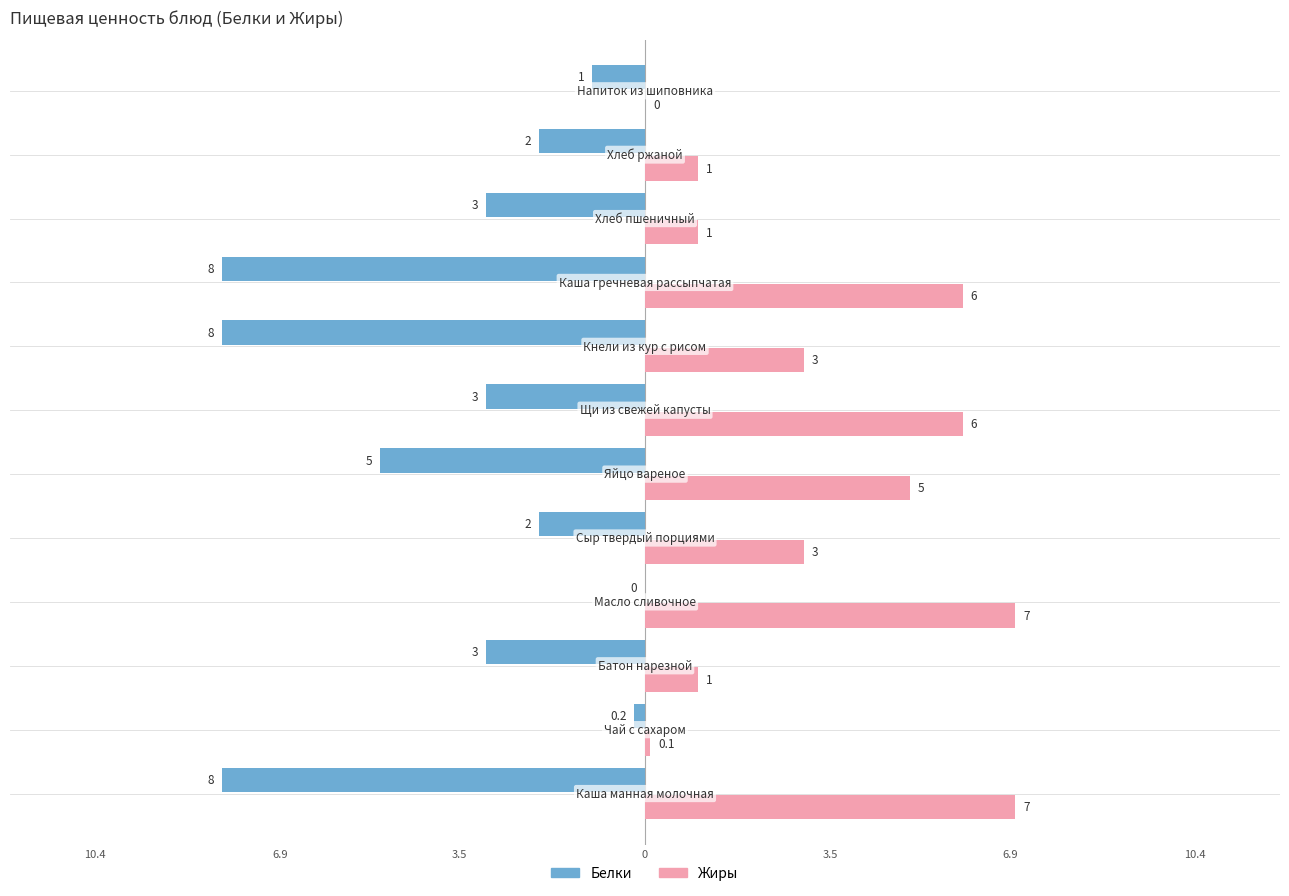

What are all the series names shown in the legend?

Белки, Жиры